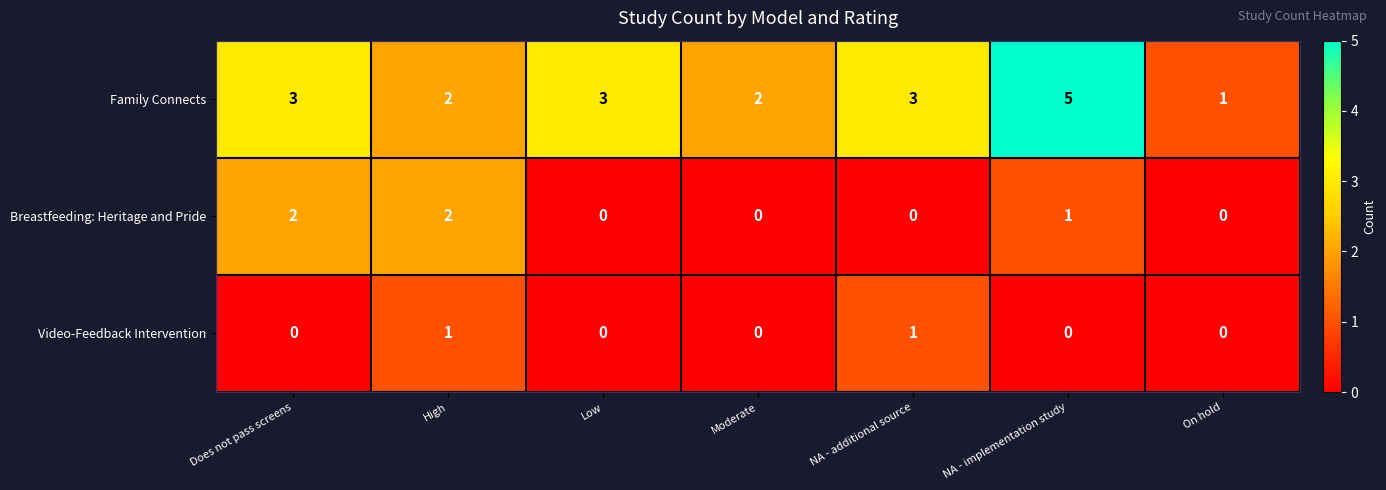

At which label does Family Connects reach its peak?

NA - implementation study